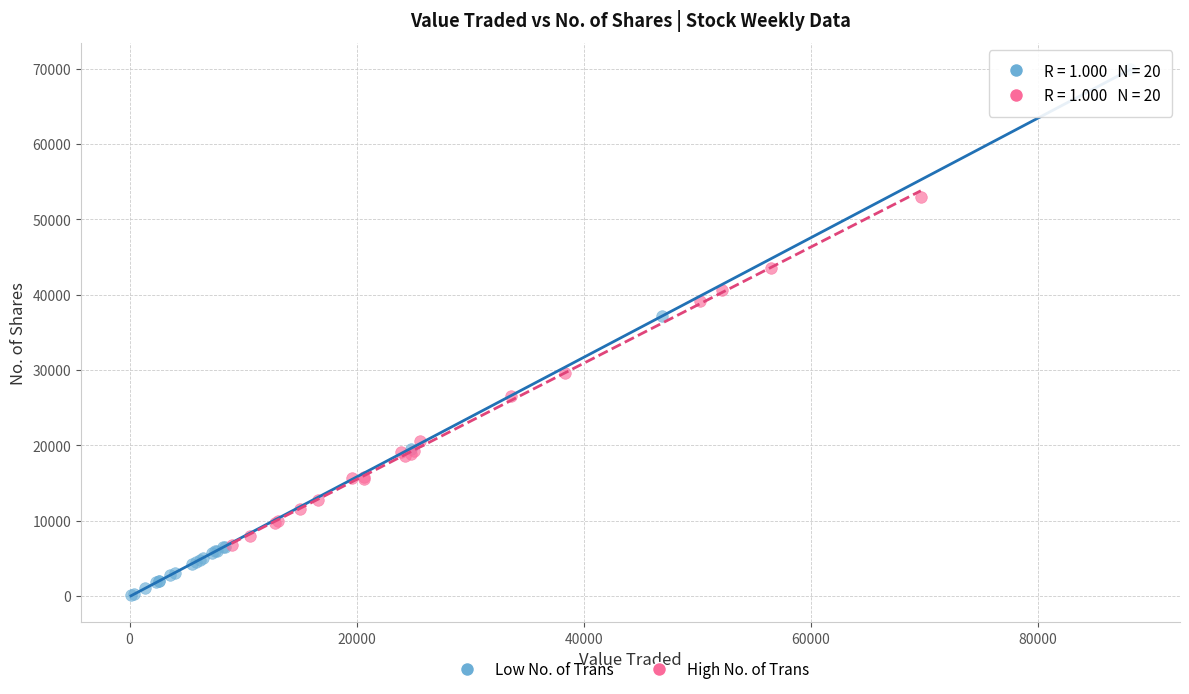

Which series reaches the minimum Y coordinate?

Low No. of Trans